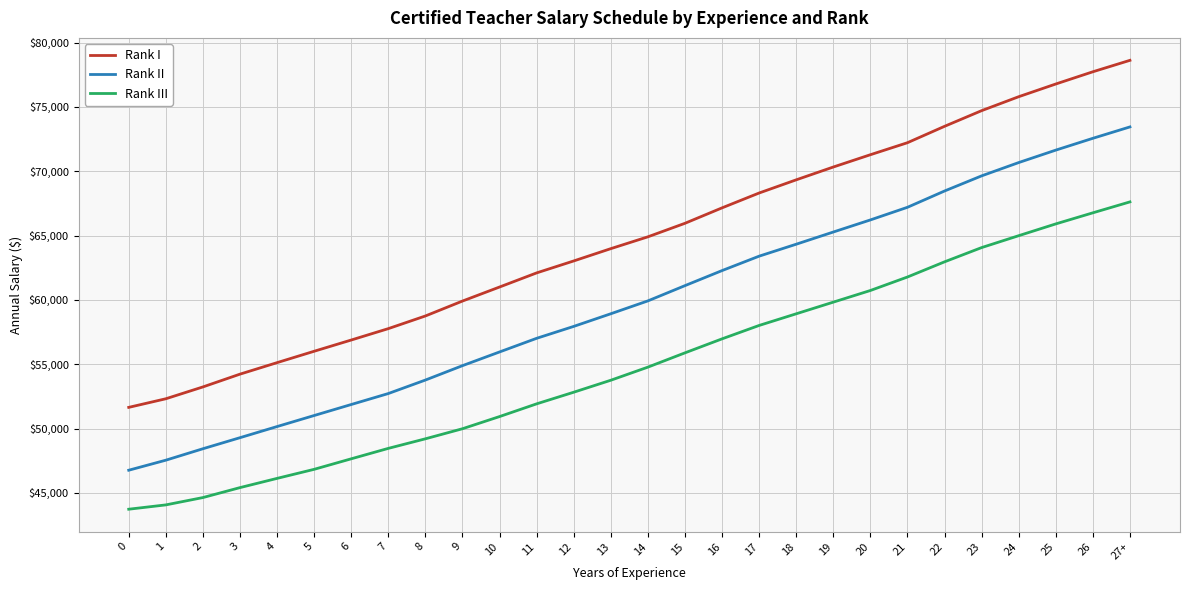

Reading left to right, extract all data points from this chart.

Rank I: 0=51650.7	1=52319.3	2=53238.8	3=54232.8	4=55126.5	5=56011.3	6=56884.3	7=57769.9	8=58753.7	9=59913.1	10=61003.8	11=62101.2	12=63030.1	13=63985.8	14=64904.9	15=65956.2	16=67155.8	17=68310.1	18=69333.8	19=70329.7	20=71285.1	21=72219.0	22=73492.3	23=74710.6	24=75794.3	25=76781.6	26=77732.3	27+=78621.4
Rank II: 0=46765.8	1=47545.6	2=48435.1	3=49294.1	4=50159.7	5=51017.2	6=51872.7	7=52725.4	8=53773.6	9=54892.1	10=55957.4	11=57017.4	12=57943.1	13=58925.8	14=59925.6	15=61110.7	16=62281.1	17=63401.4	18=64330.3	19=65277.8	20=66217.6	21=67199.5	22=68465.8	23=69642.3	24=70676.1	25=71643.2	26=72561.5	27+=73446.6
Rank III: 0=43735.8	1=44071.3	2=44641.3	3=45414.5	4=46131.5	5=46835.6	6=47652.9	7=48463.9	8=49207.5	9=49990.0	10=50936.0	11=51924.5	12=52827.6	13=53758.8	14=54777.4	15=55887.6	16=56975.2	17=58017.2	18=58922.6	19=59828.1	20=60733.5	21=61782.1	22=62961.0	23=64068.5	24=64993.1	25=65909.0	26=66770.4	27+=67620.0